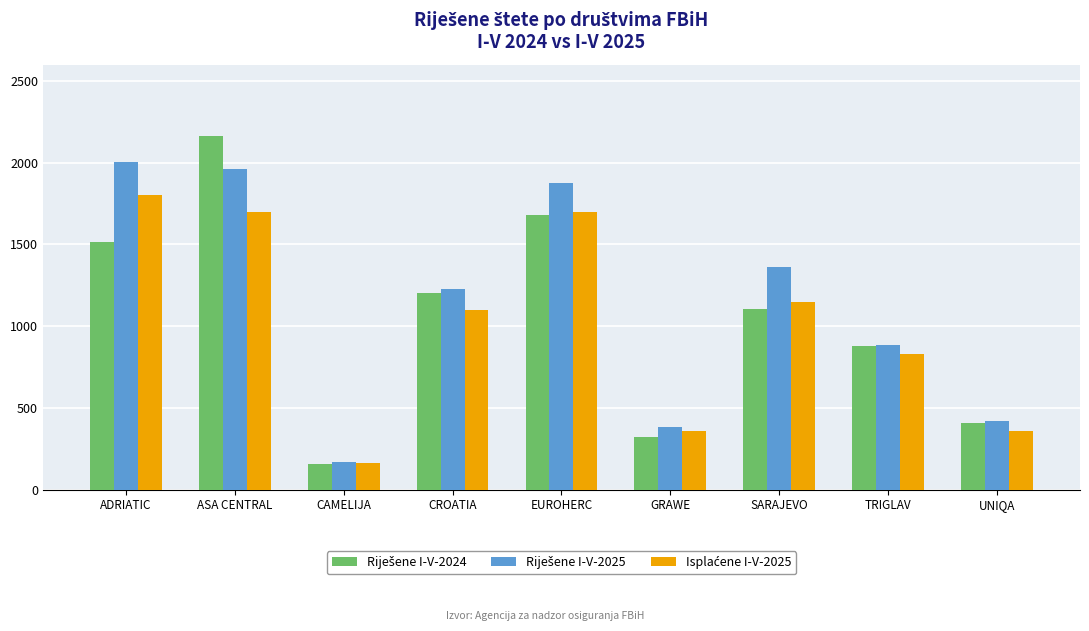

At which category is the sum across all series the highest?

ASA CENTRAL